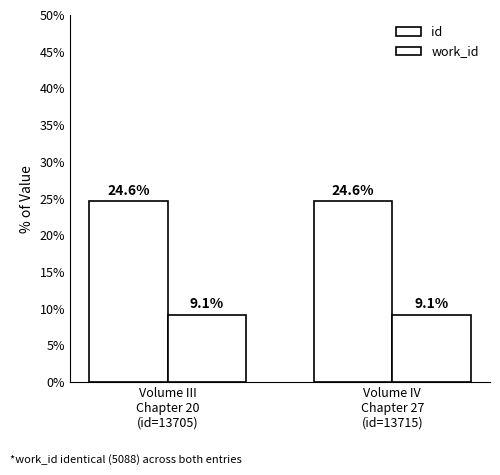

How many categories are shown in the chart?

2